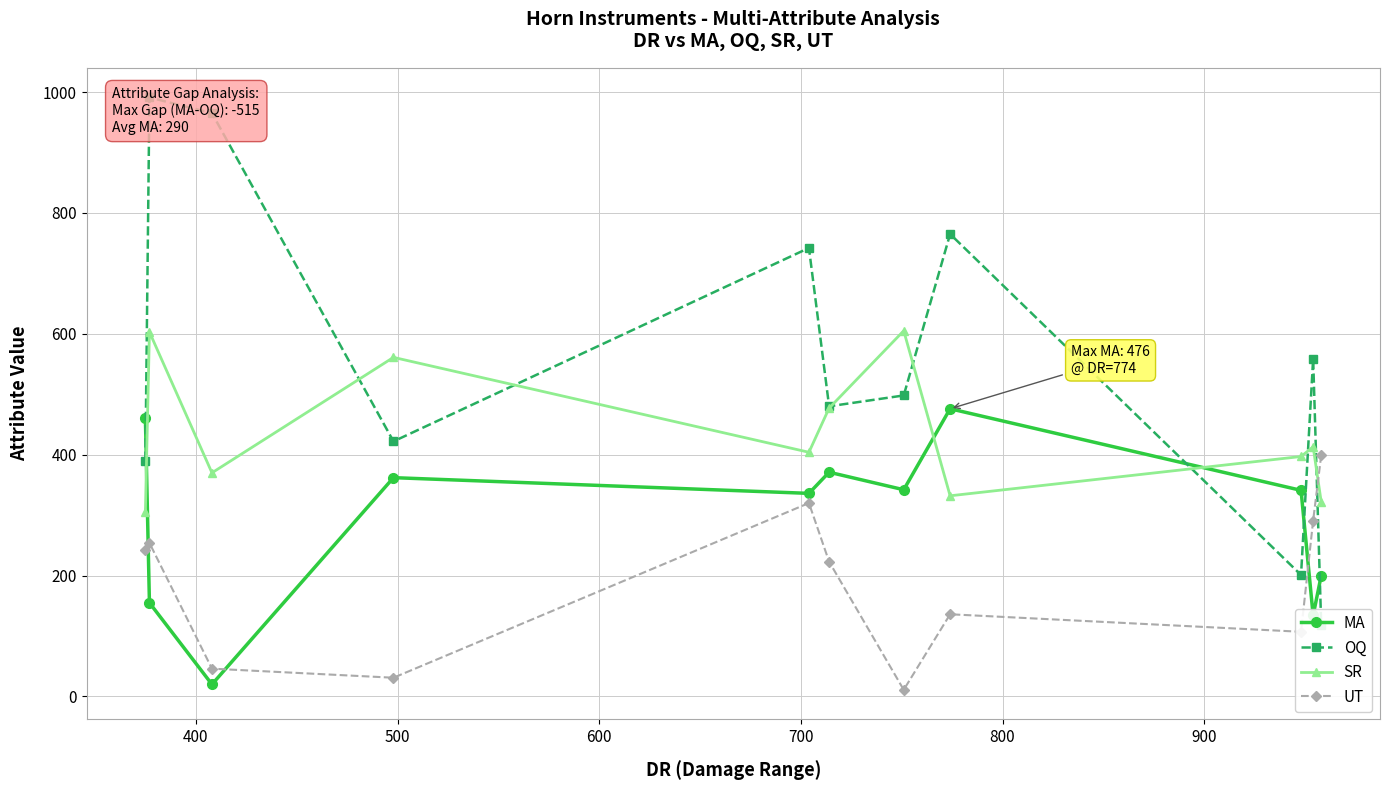

Which series has the widest spread of values?

OQ